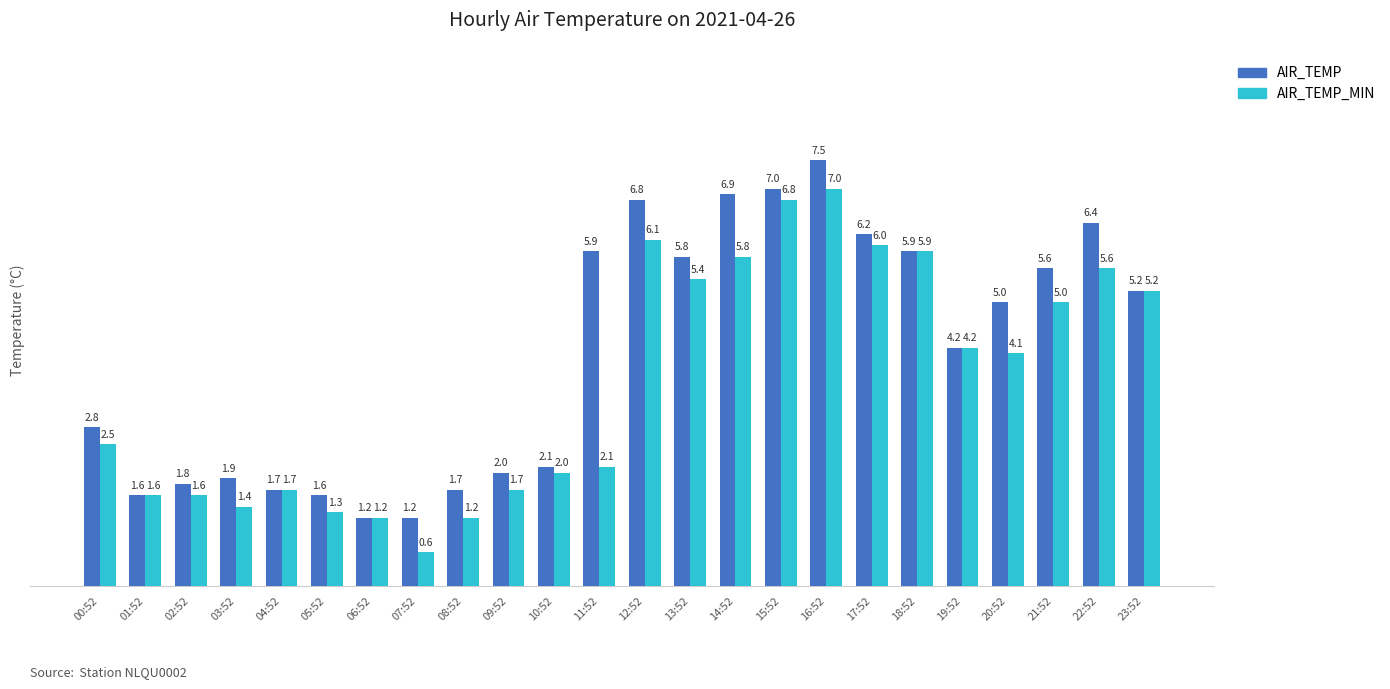

Is it true that AIR_TEMP equals 1.0 at 09:52?

False